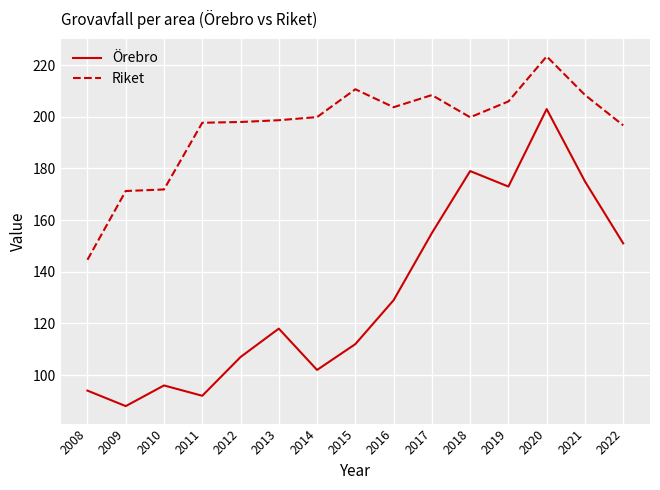

True or false: Örebro and Riket intersect in this chart.

False